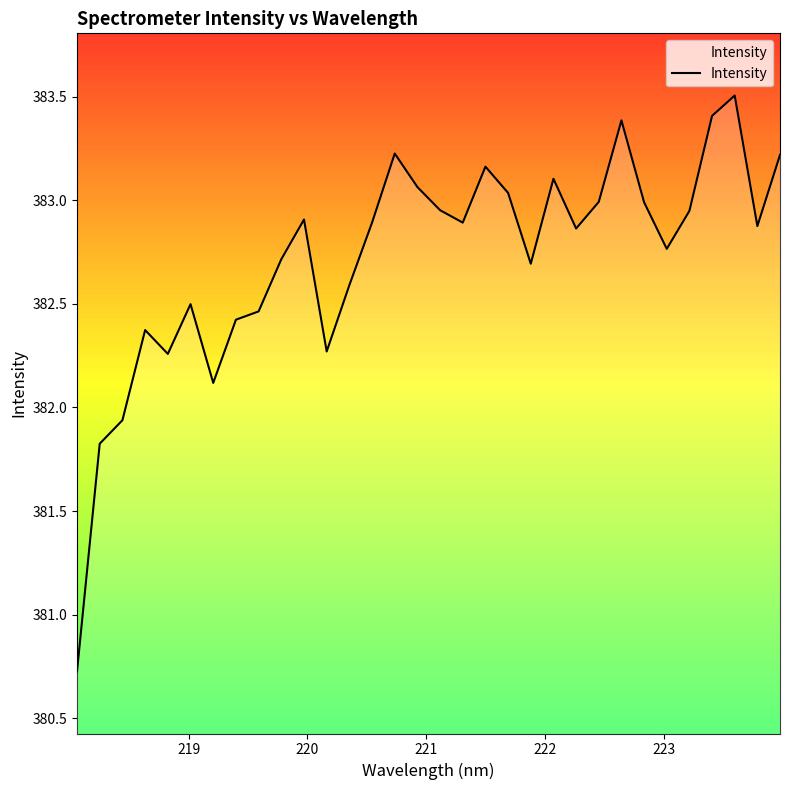

What is the sum of all values?

12247.1